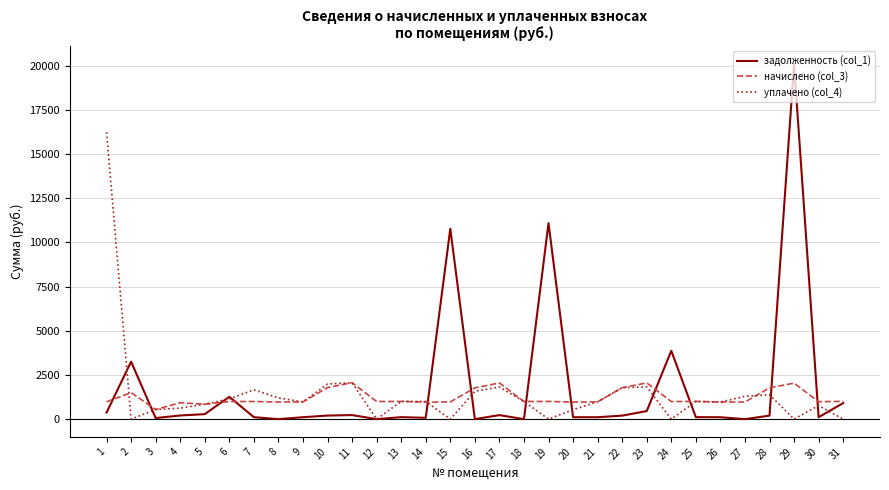

Which series has the largest range (max minus min)?

задолженность (col_1)